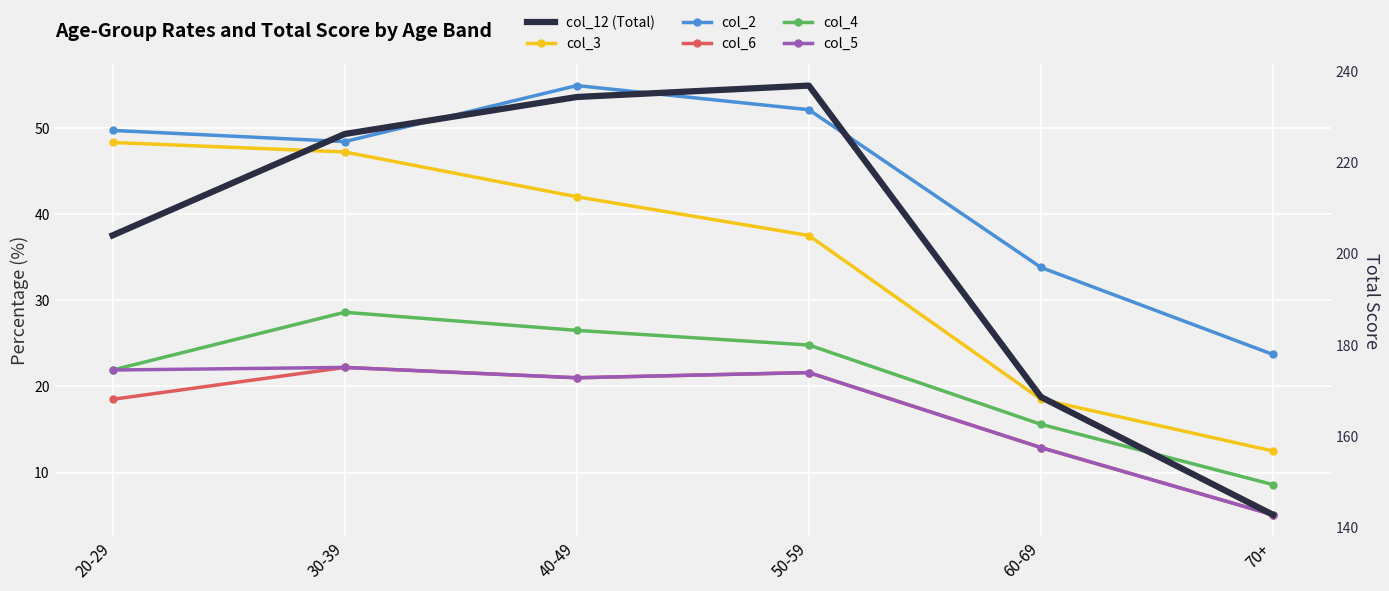

True or false: col_3 and col_5 intersect in this chart.

False